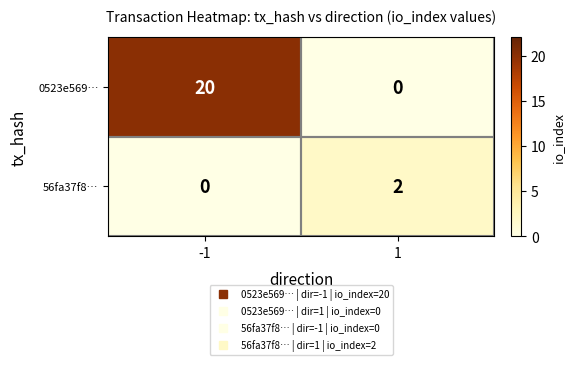

Rank the series by their maximum value, from lowest to highest.

56fa37f8…, 0523e569…